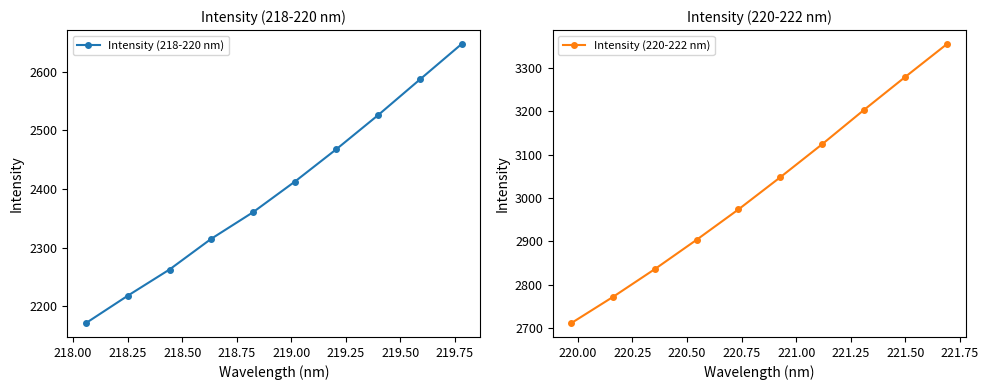

Which series has the widest spread of values?

Intensity (220-222 nm)